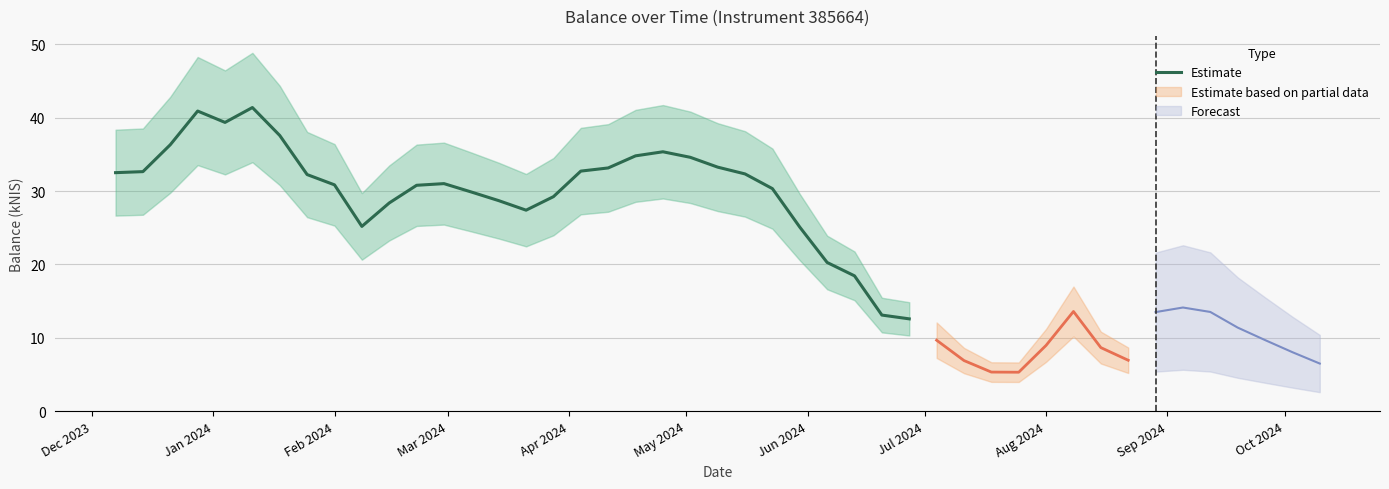

What is the highest value of the Estimate series?

41.4